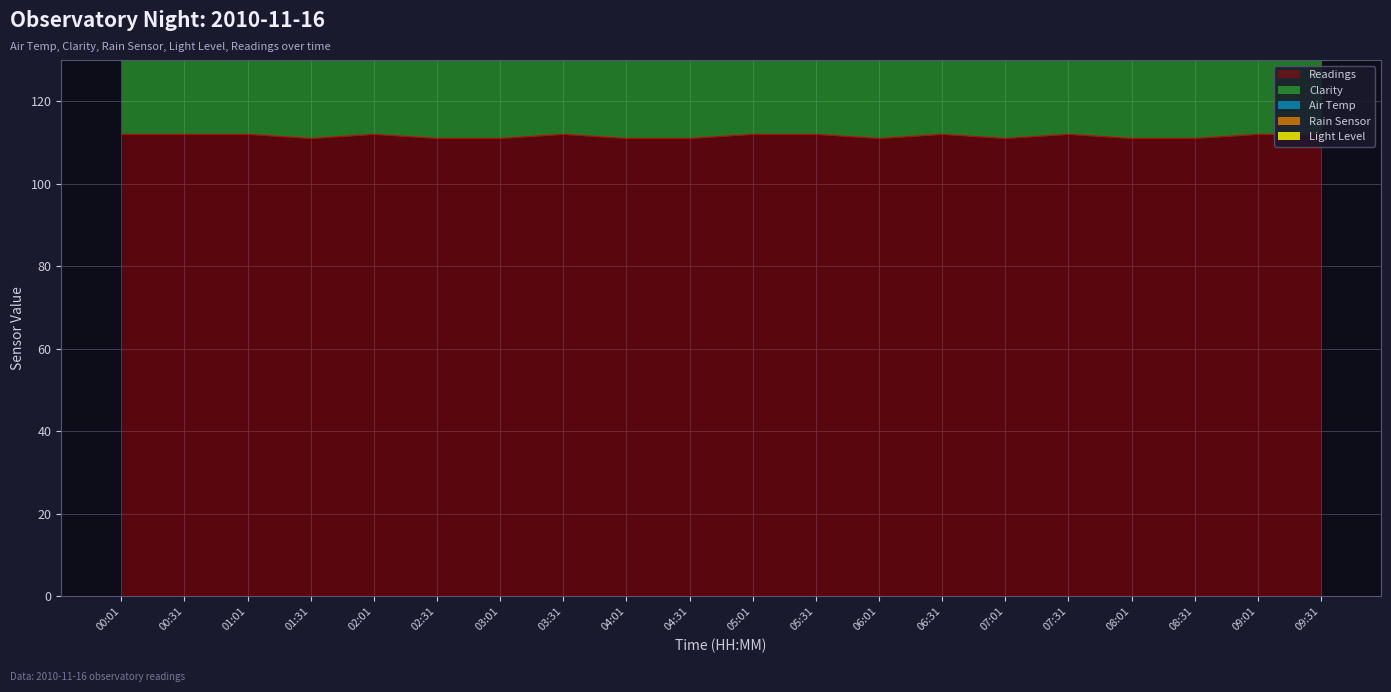

True or false: Light Level and Readings cross at least once.

False